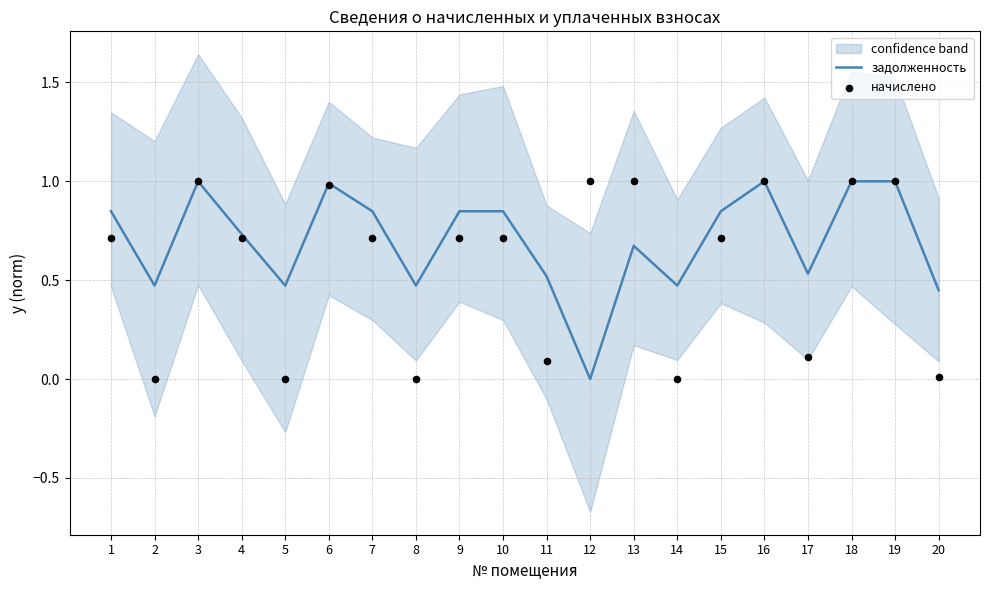

What are all the series names shown in the legend?

задолженность, начислено